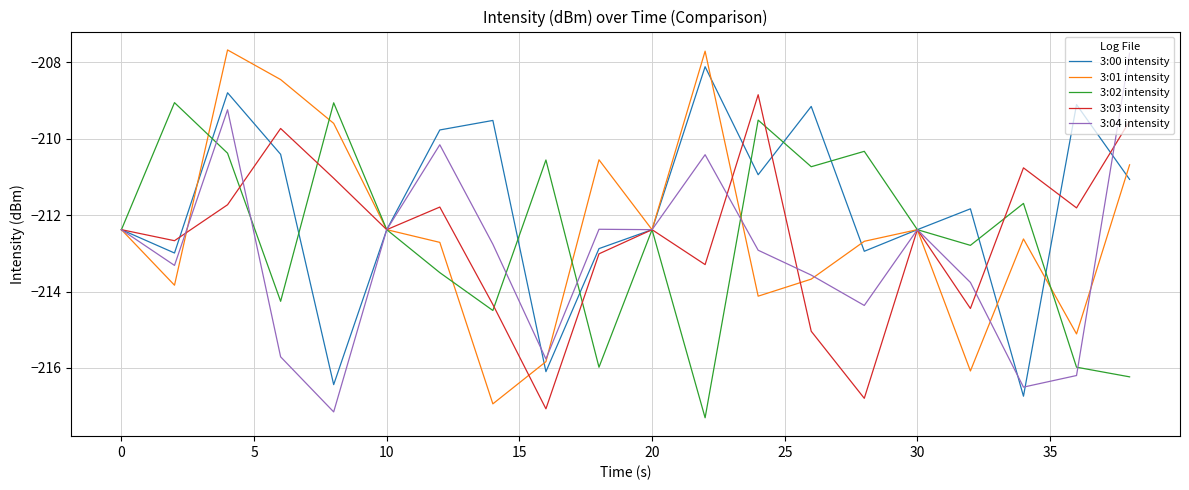

What is the minimum value for 3:00 intensity?

-216.7